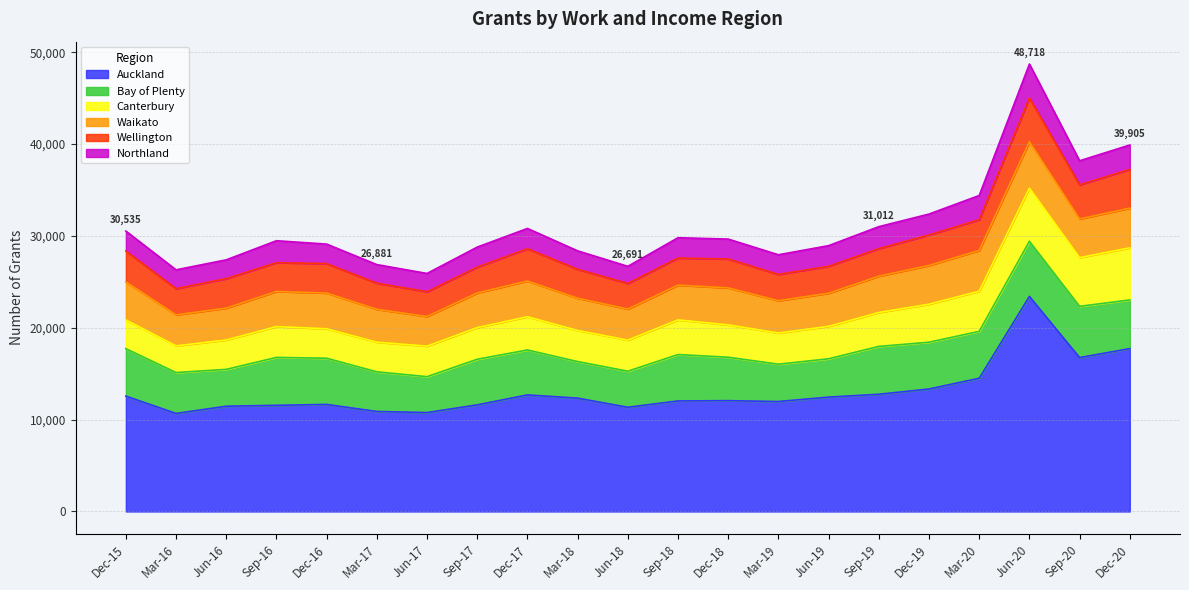

True or false: Waikato and Wellington intersect in this chart.

False